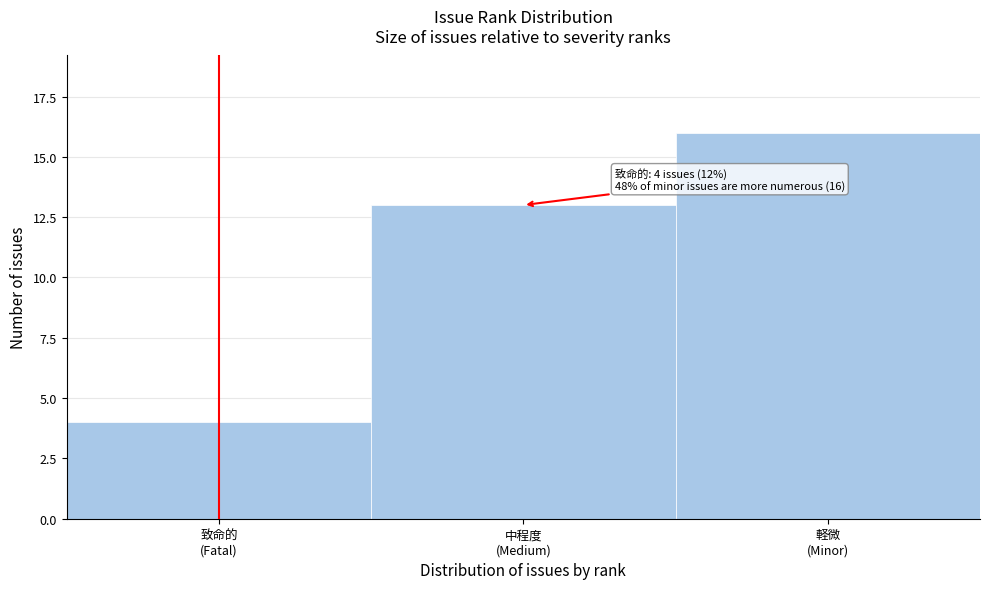

Reading left to right, transcribe all the data shown in this chart.

4	13	16